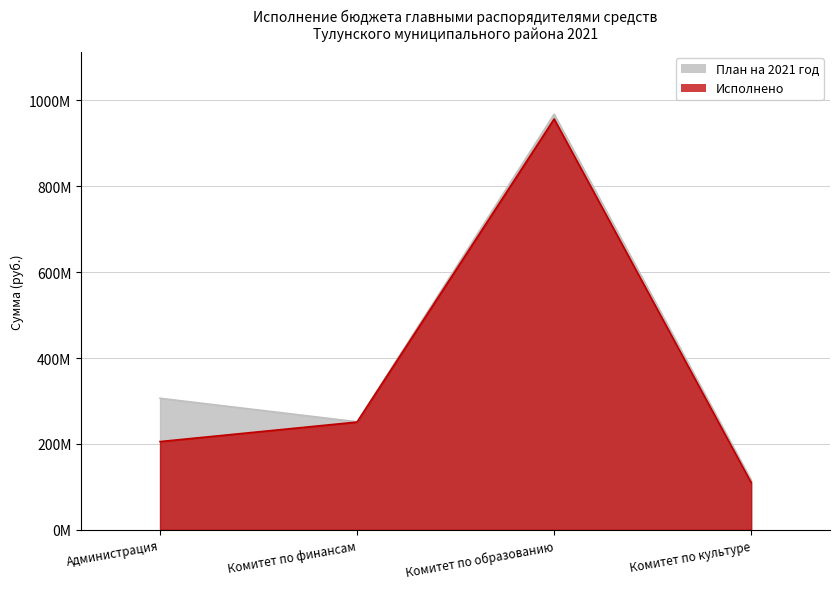

True or false: Исполнено has a value of 250947747.4 at Комитет по финансам.

True